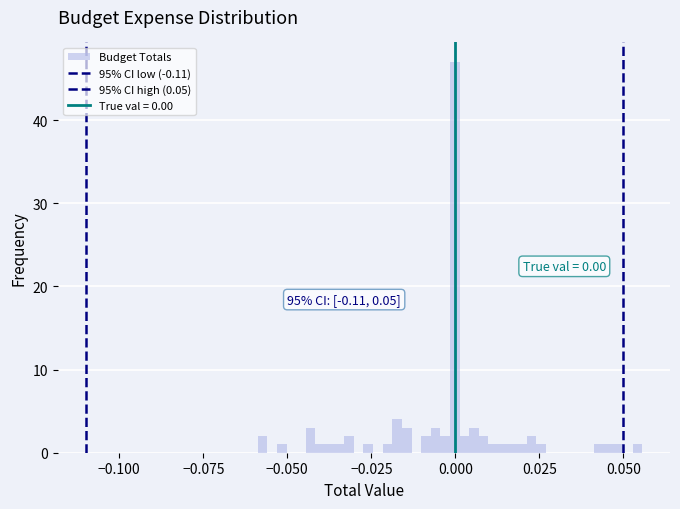

Around what value on the x-axis is the tallest bar? Give the approximate position of its centre, as read against the axis.

0.000